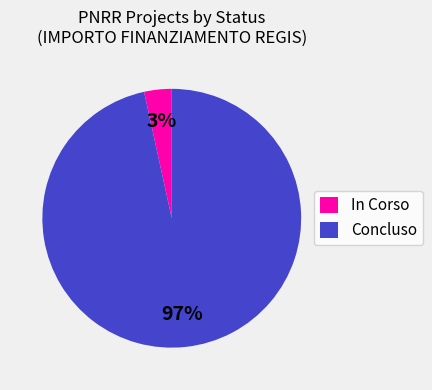

Does any single category account for the majority?

Yes